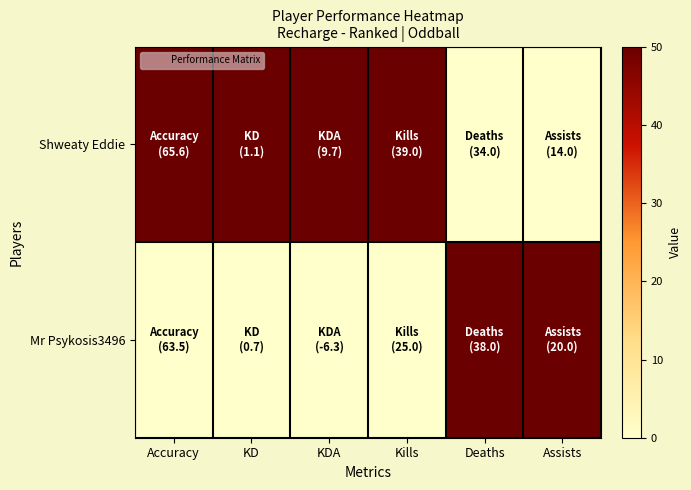

At Kills, list the series in order from largest to smallest.

Shweaty Eddie, Mr Psykosis3496